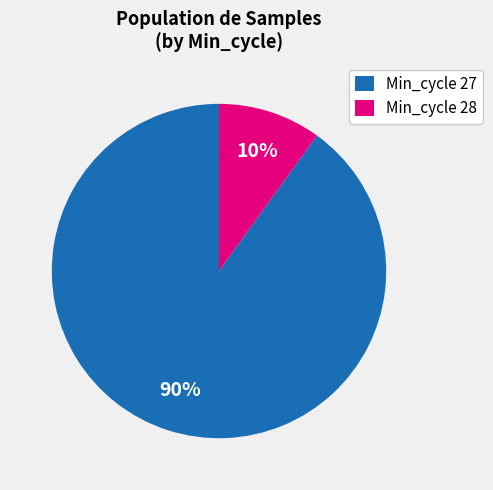

Do Min_cycle 27 and Min_cycle 28 together represent more than half of the pie?

Yes